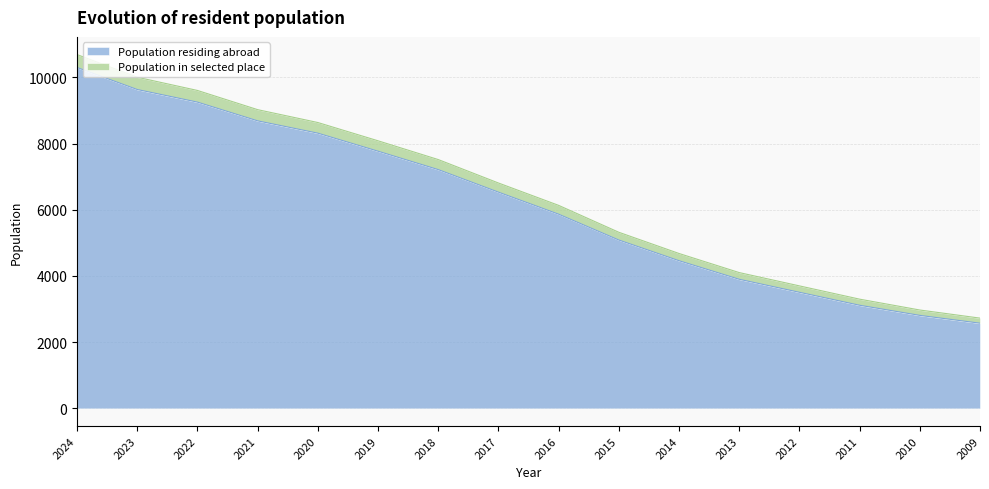

At which category is the sum across all series the highest?

2024